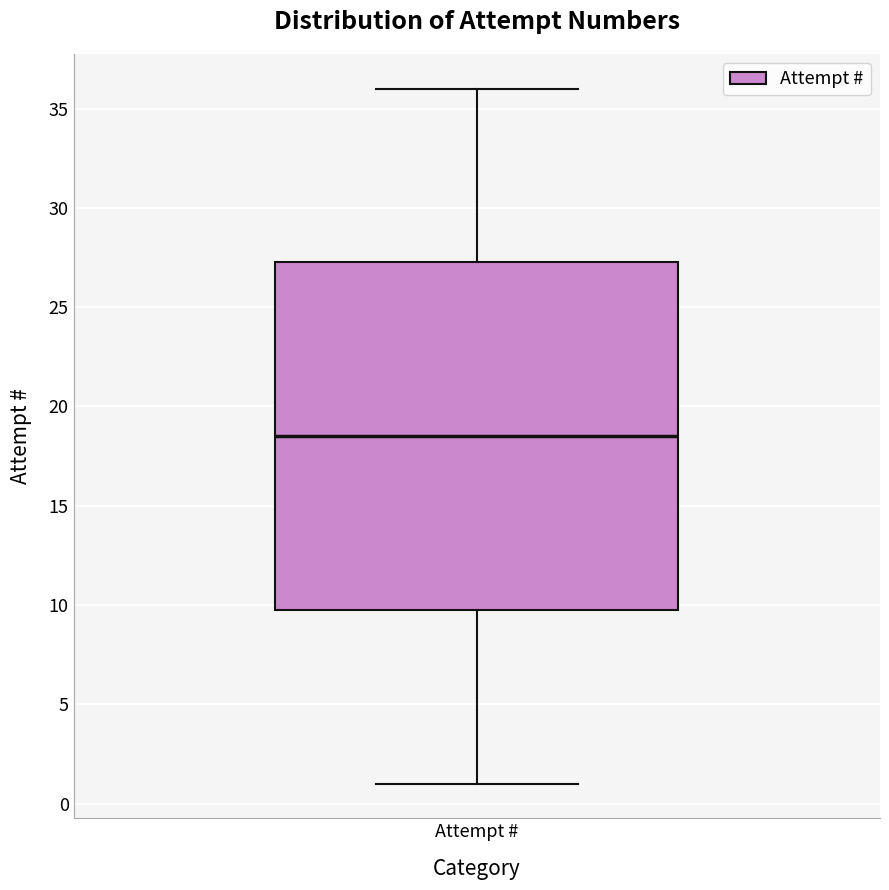

Read this box plot against the y-axis: the position of the median line, the range covered by the box, and the ends of both whiskers. The values are not printed on the chart, so give them approximately, as read against the axis.

median 18.5, box 10.0 to 27.5, whiskers 1.0 to 36.0